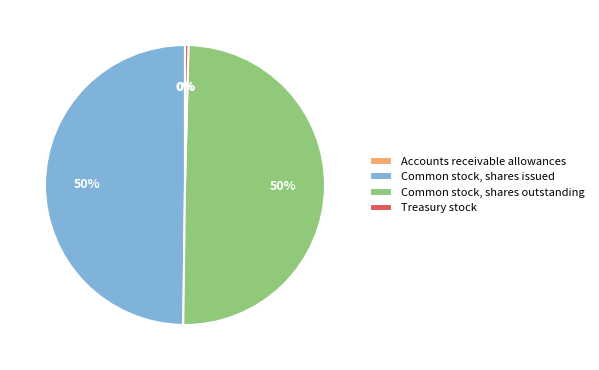

To the nearest percent, what is the difference between the largest and smallest slice percentages?

50%